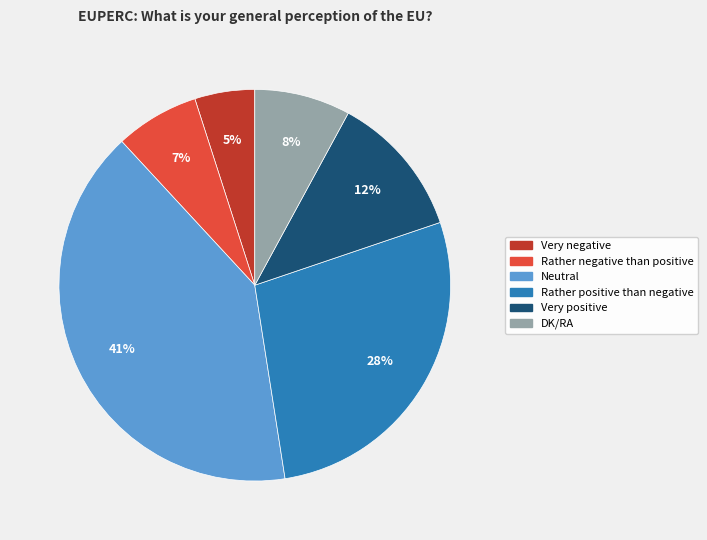

Which category has the biggest portion of the pie?

Neutral